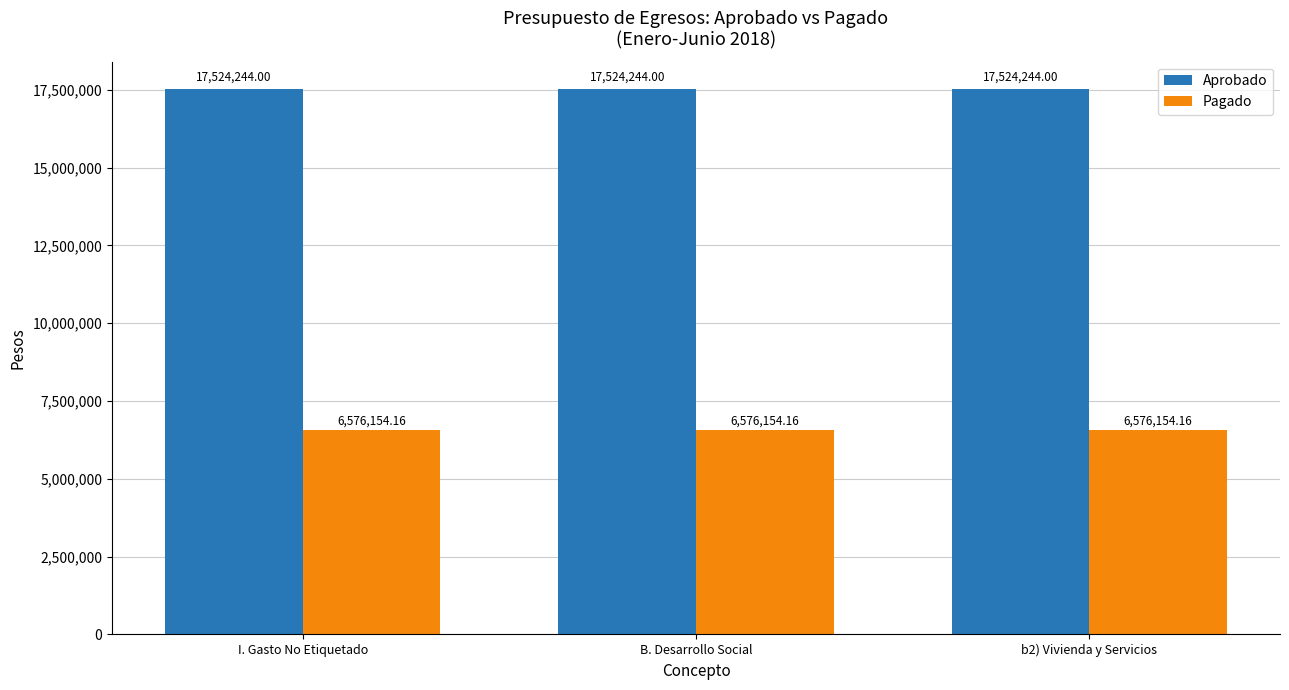

What is the difference between the highest and lowest values at B. Desarrollo Social?

10948089.8